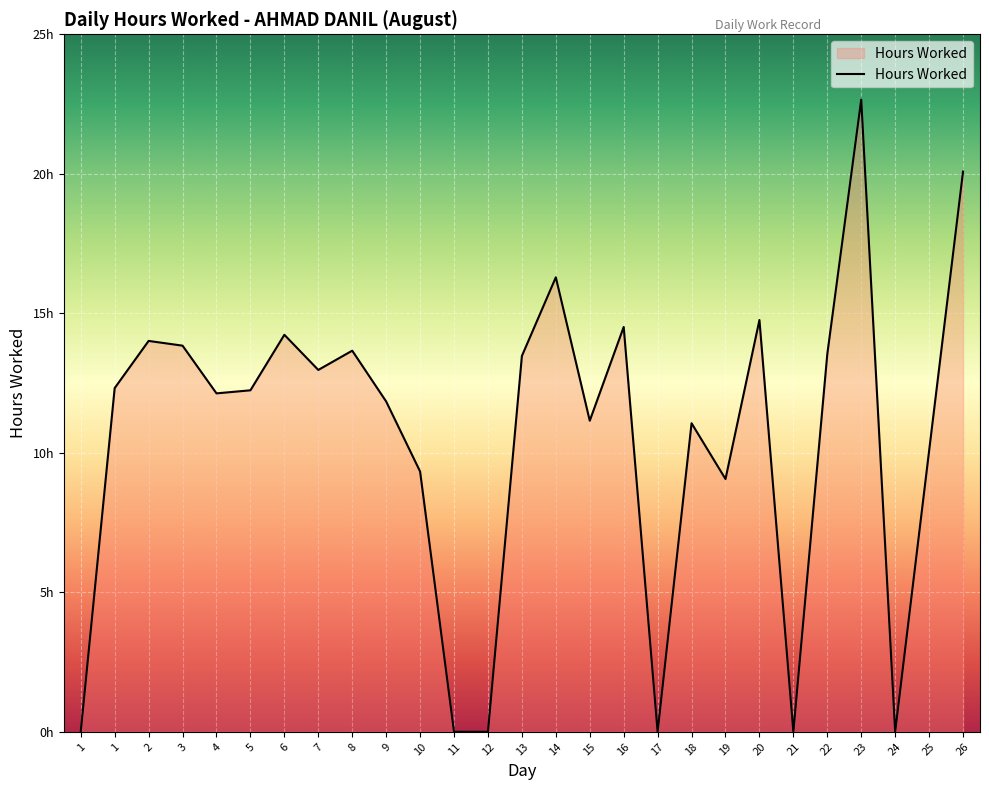

How many interior local peaks (higher than both neighbors) does the data have?

8